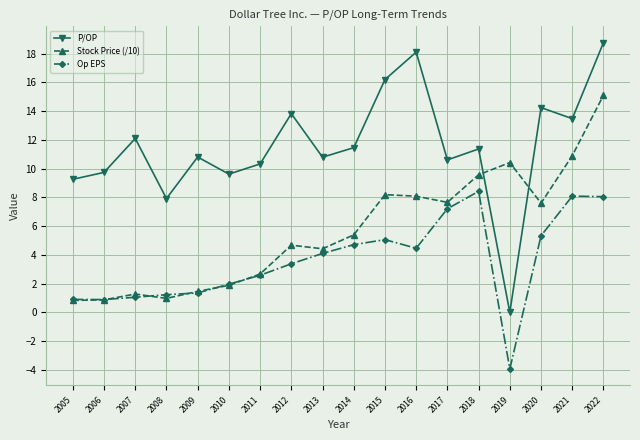

How many values in Op EPS are below zero?

1